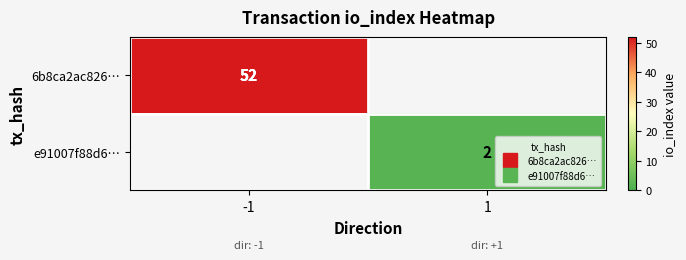

At which category is the sum across all series the highest?

-1